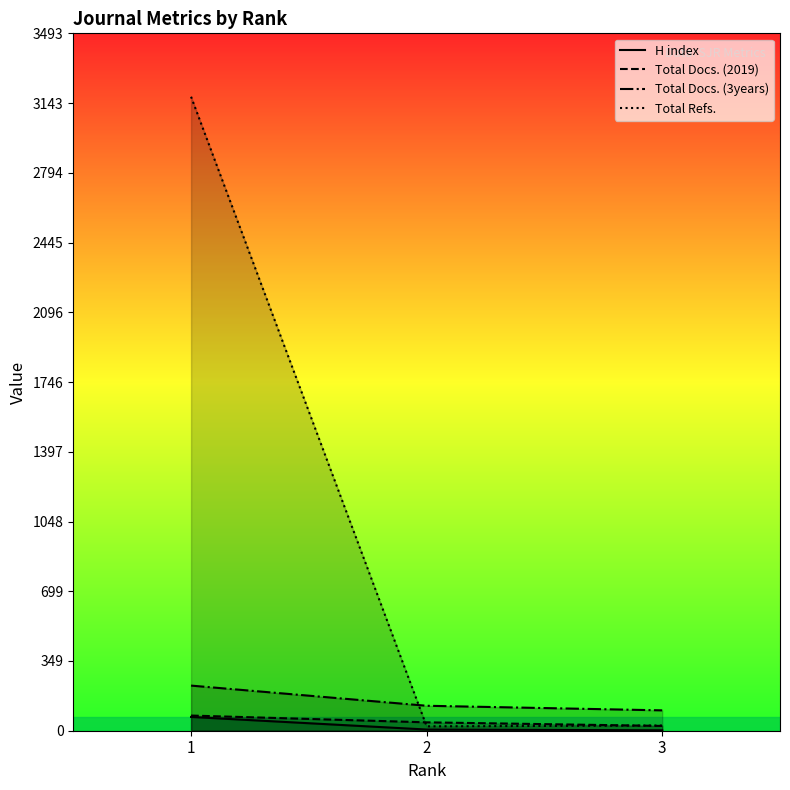

What is the difference between the maximum and minimum values in the Total Docs. (2019) series?

52